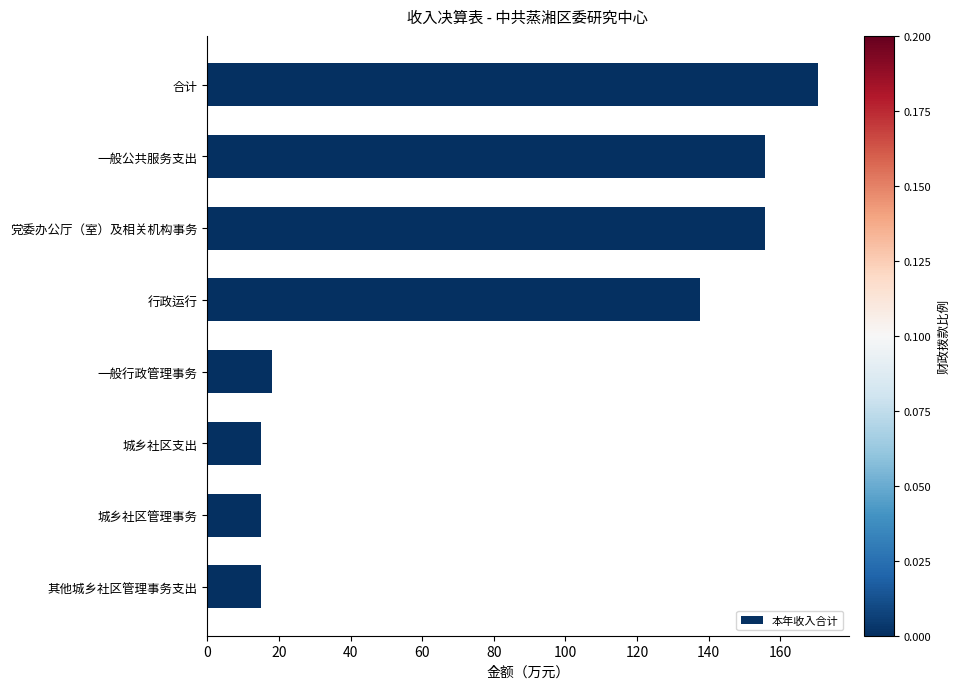

Reading top to bottom, list all the values displayed in this chart.

170.5	155.6	155.6	137.6	18.0	14.9	14.9	14.9